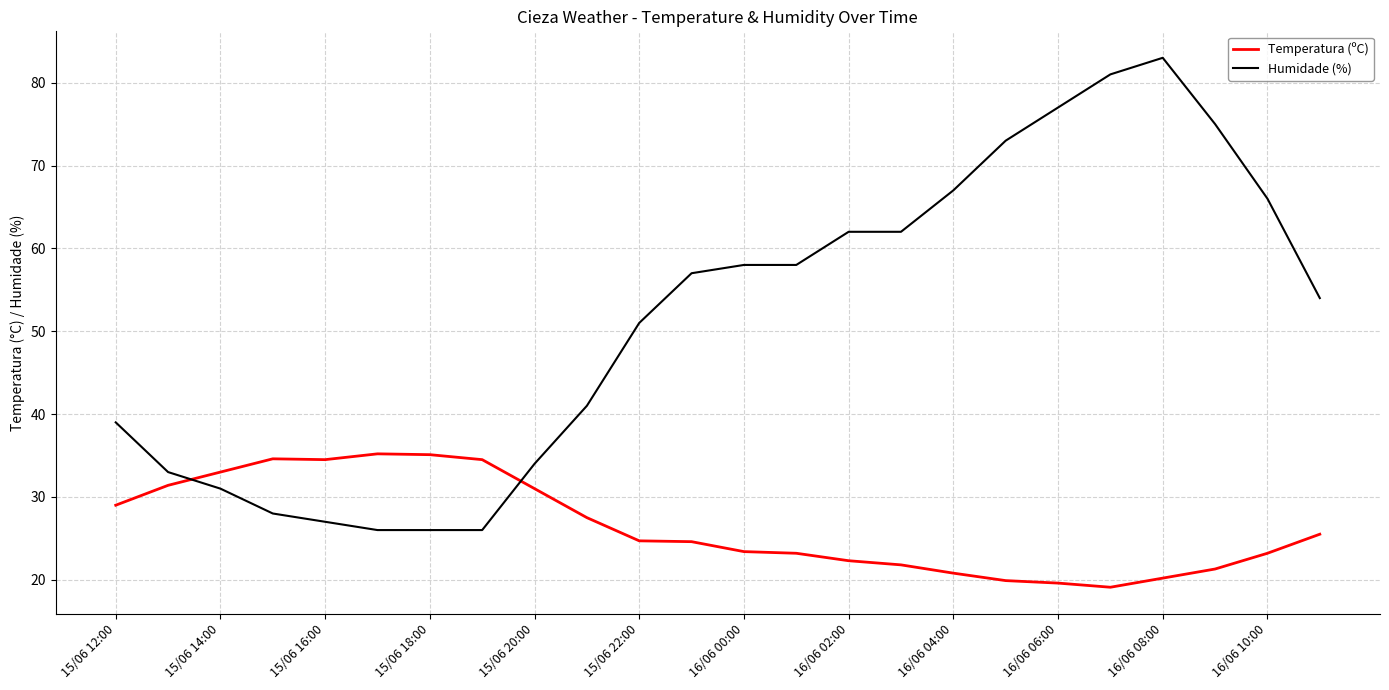

Which series has the largest total across all categories?

Humidade (%)